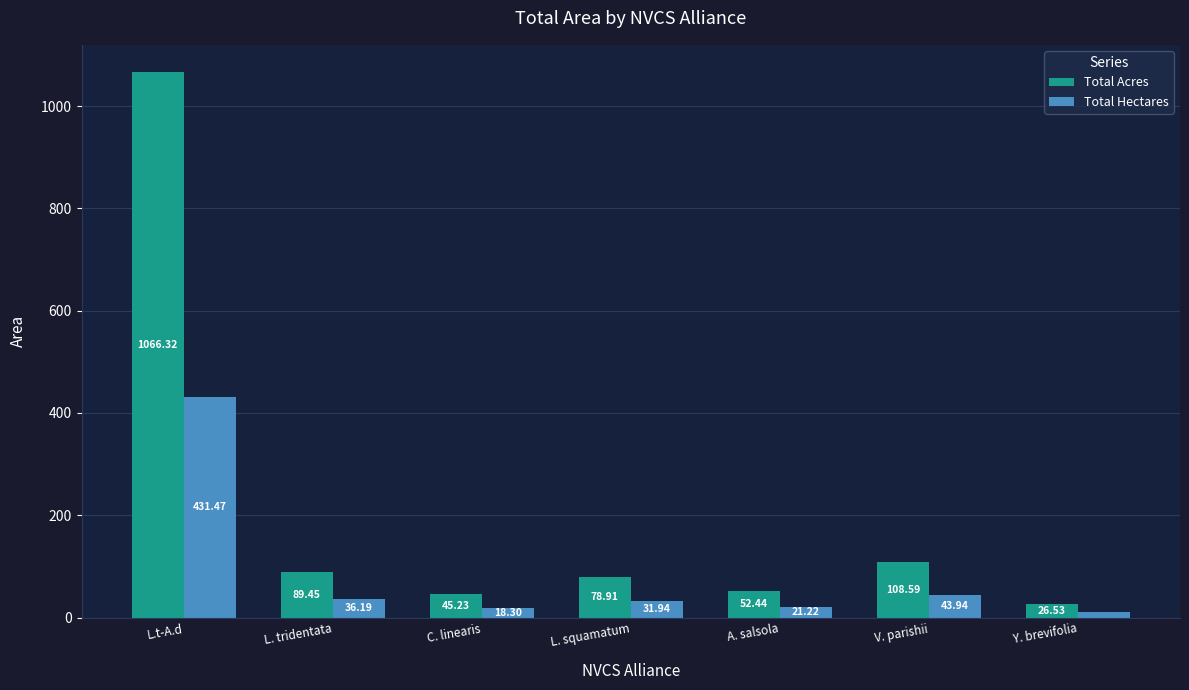

Reading right to left, what are all the values shown in this chart?

Total Acres: 26.5	108.6	52.4	78.9	45.2	89.5	1066.3
Total Hectares: 10.7	43.9	21.2	31.9	18.3	36.2	431.5